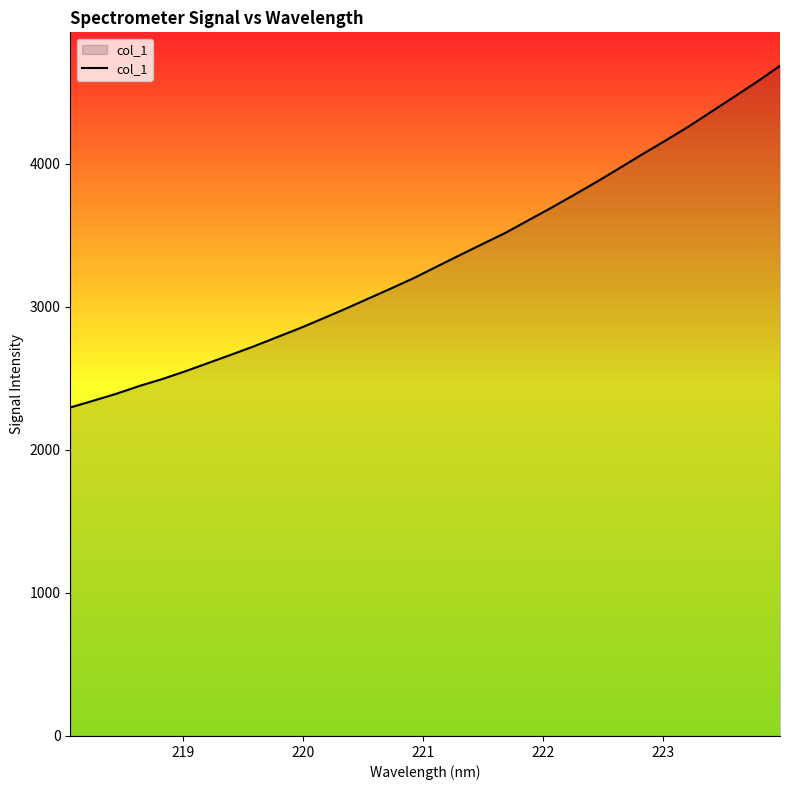

What is the difference between the maximum and minimum values?

2388.6